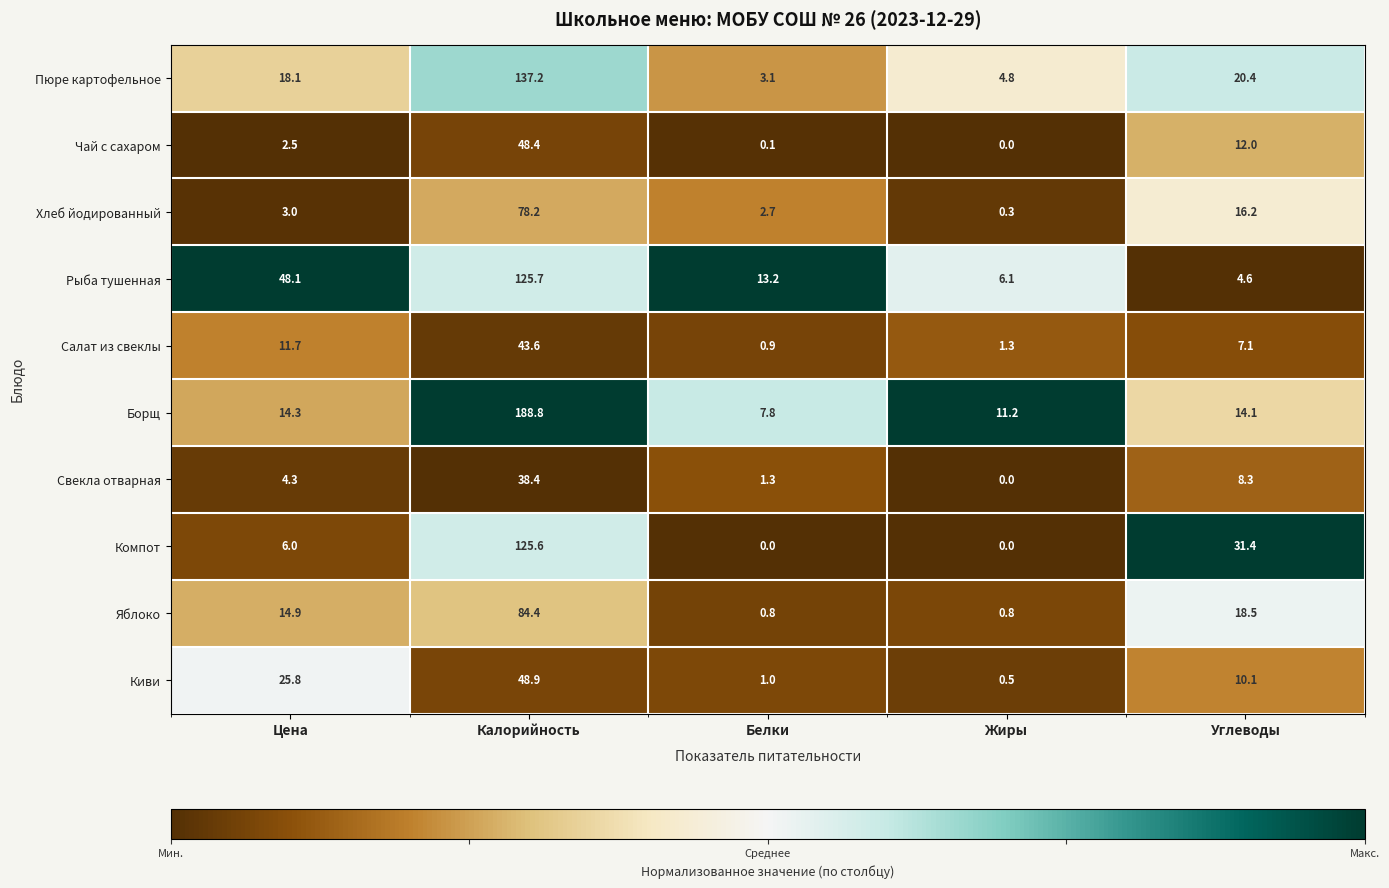

List the series in order of their peak value, lowest first.

Свекла отварная, Салат из свеклы, Чай с сахаром, Киви, Хлеб йодированный, Яблоко, Компот, Рыба тушенная, Пюре картофельное, Борщ